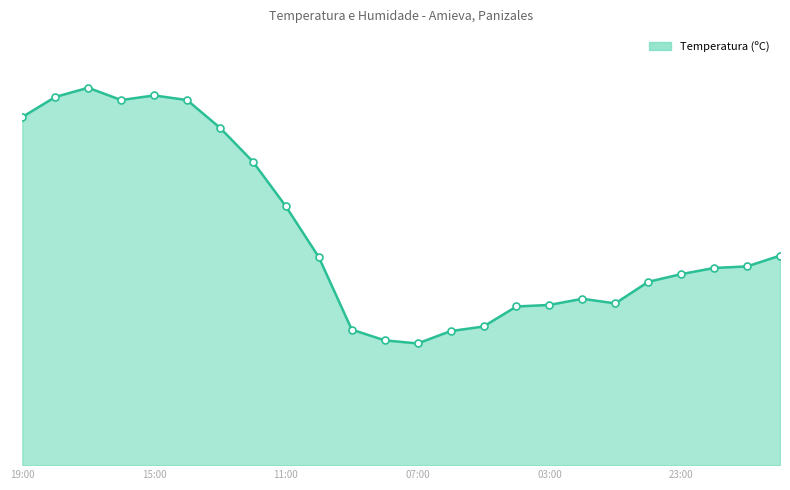

Is this an area chart (filled region under the line)?

Yes